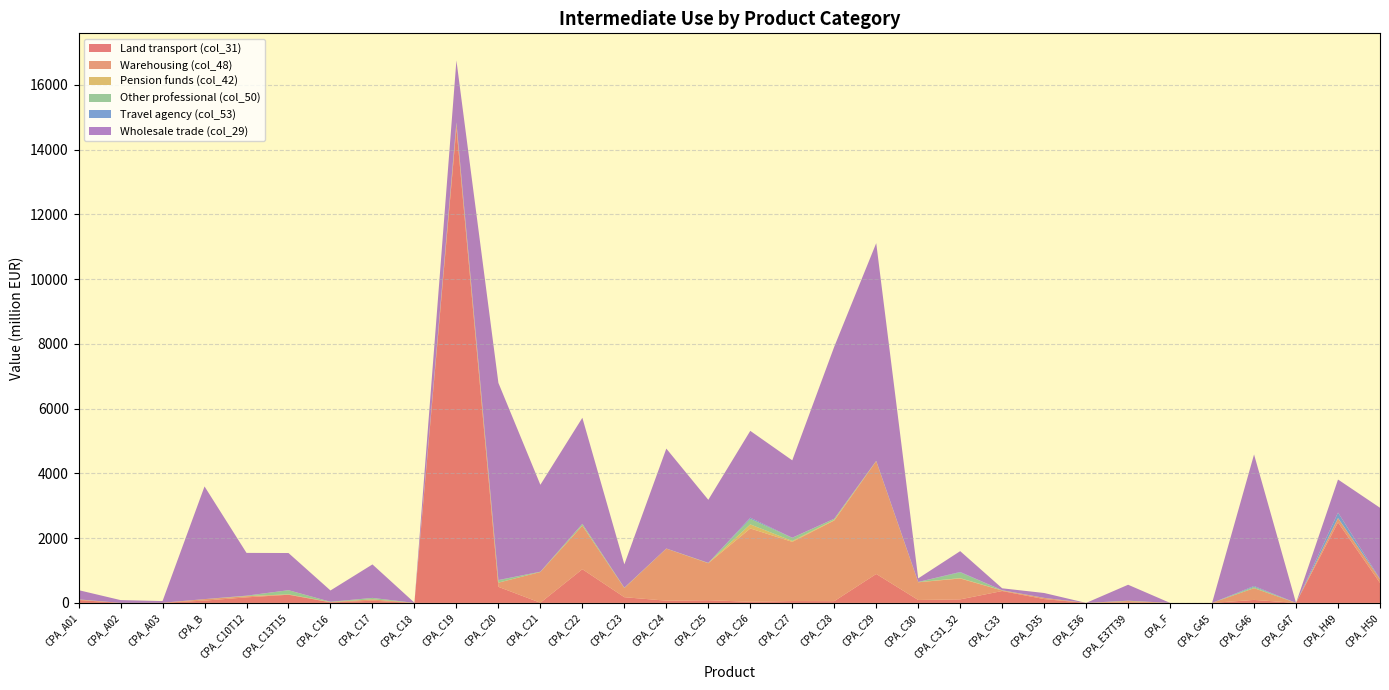

Reading left to right, what are all the values shown in this chart?

Land transport (col_31): CPA_A01=89	CPA_A02=1	CPA_A03=5	CPA_B=71	CPA_C10T12=171	CPA_C13T15=252	CPA_C16=18	CPA_C17=67	CPA_C18=0	CPA_C19=14667	CPA_C20=496	CPA_C21=5	CPA_C22=1041	CPA_C23=176	CPA_C24=69	CPA_C25=83	CPA_C26=35	CPA_C27=57	CPA_C28=54	CPA_C29=894	CPA_C30=90	CPA_C31_32=109	CPA_C33=367	CPA_D35=118	CPA_E36=0	CPA_E37T39=17	CPA_F=0	CPA_G45=0	CPA_G46=92	CPA_G47=0	CPA_H49=2487	CPA_H50=617
Warehousing (col_48): CPA_A01=15	CPA_A02=0	CPA_A03=0	CPA_B=45	CPA_C10T12=34	CPA_C13T15=8	CPA_C16=7	CPA_C17=42	CPA_C18=0	CPA_C19=129	CPA_C20=129	CPA_C21=950	CPA_C22=1346	CPA_C23=284	CPA_C24=1608	CPA_C25=1143	CPA_C26=2265	CPA_C27=1829	CPA_C28=2492	CPA_C29=3485	CPA_C30=547	CPA_C31_32=645	CPA_C33=16	CPA_D35=35	CPA_E36=0	CPA_E37T39=40	CPA_F=0	CPA_G45=0	CPA_G46=363	CPA_G47=0	CPA_H49=127	CPA_H50=114
Pension funds (col_42): CPA_A01=0	CPA_A02=0	CPA_A03=0	CPA_B=0	CPA_C10T12=5	CPA_C13T15=4	CPA_C16=1	CPA_C17=1	CPA_C18=0	CPA_C19=2	CPA_C20=1	CPA_C21=0	CPA_C22=3	CPA_C23=0	CPA_C24=0	CPA_C25=4	CPA_C26=126	CPA_C27=27	CPA_C28=16	CPA_C29=2	CPA_C30=5	CPA_C31_32=11	CPA_C33=3	CPA_D35=0	CPA_E36=0	CPA_E37T39=1	CPA_F=0	CPA_G45=0	CPA_G46=1	CPA_G47=0	CPA_H49=5	CPA_H50=1
Other professional (col_50): CPA_A01=5	CPA_A02=0	CPA_A03=0	CPA_B=1	CPA_C10T12=10	CPA_C13T15=127	CPA_C16=9	CPA_C17=42	CPA_C18=0	CPA_C19=39	CPA_C20=73	CPA_C21=8	CPA_C22=51	CPA_C23=10	CPA_C24=3	CPA_C25=7	CPA_C26=170	CPA_C27=95	CPA_C28=37	CPA_C29=7	CPA_C30=4	CPA_C31_32=177	CPA_C33=5	CPA_D35=2	CPA_E36=0	CPA_E37T39=10	CPA_F=0	CPA_G45=0	CPA_G46=38	CPA_G47=0	CPA_H49=4	CPA_H50=1
Travel agency (col_53): CPA_A01=0	CPA_A02=0	CPA_A03=0	CPA_B=0	CPA_C10T12=4	CPA_C13T15=2	CPA_C16=0	CPA_C17=3	CPA_C18=0	CPA_C19=8	CPA_C20=8	CPA_C21=1	CPA_C22=2	CPA_C23=0	CPA_C24=1	CPA_C25=0	CPA_C26=38	CPA_C27=7	CPA_C28=3	CPA_C29=1	CPA_C30=1	CPA_C31_32=15	CPA_C33=1	CPA_D35=1	CPA_E36=0	CPA_E37T39=0	CPA_F=0	CPA_G45=0	CPA_G46=29	CPA_G47=0	CPA_H49=168	CPA_H50=11
Wholesale trade (col_29): CPA_A01=285	CPA_A02=86	CPA_A03=52	CPA_B=3481	CPA_C10T12=1321	CPA_C13T15=1148	CPA_C16=349	CPA_C17=1034	CPA_C18=7	CPA_C19=1913	CPA_C20=6090	CPA_C21=2685	CPA_C22=3276	CPA_C23=721	CPA_C24=3086	CPA_C25=1948	CPA_C26=2681	CPA_C27=2389	CPA_C28=5313	CPA_C29=6725	CPA_C30=110	CPA_C31_32=642	CPA_C33=59	CPA_D35=150	CPA_E36=0	CPA_E37T39=493	CPA_F=0	CPA_G45=0	CPA_G46=4063	CPA_G47=0	CPA_H49=1021	CPA_H50=2195